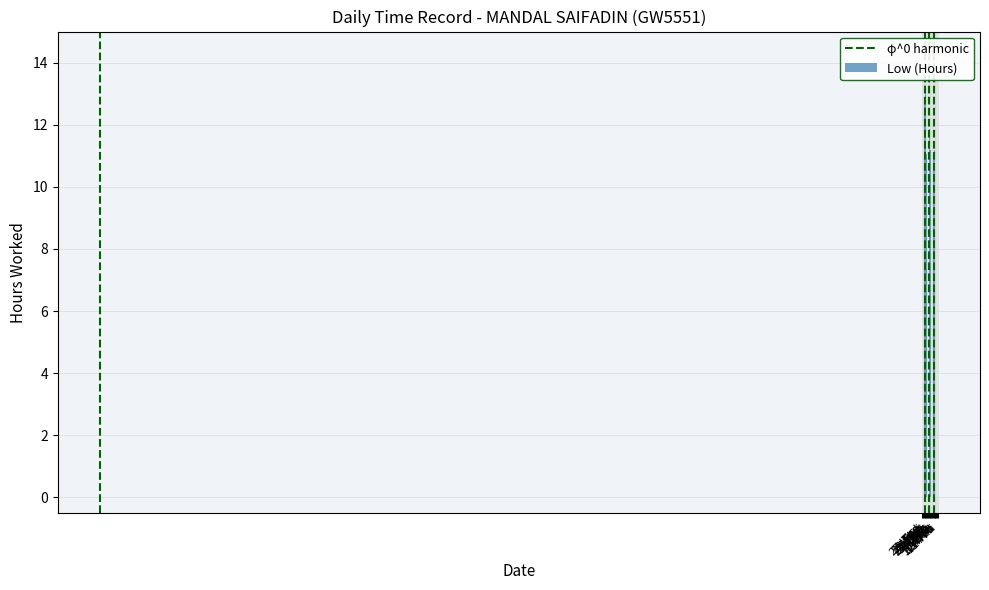

The value at 21-Tue is 8.4. True or false?

False